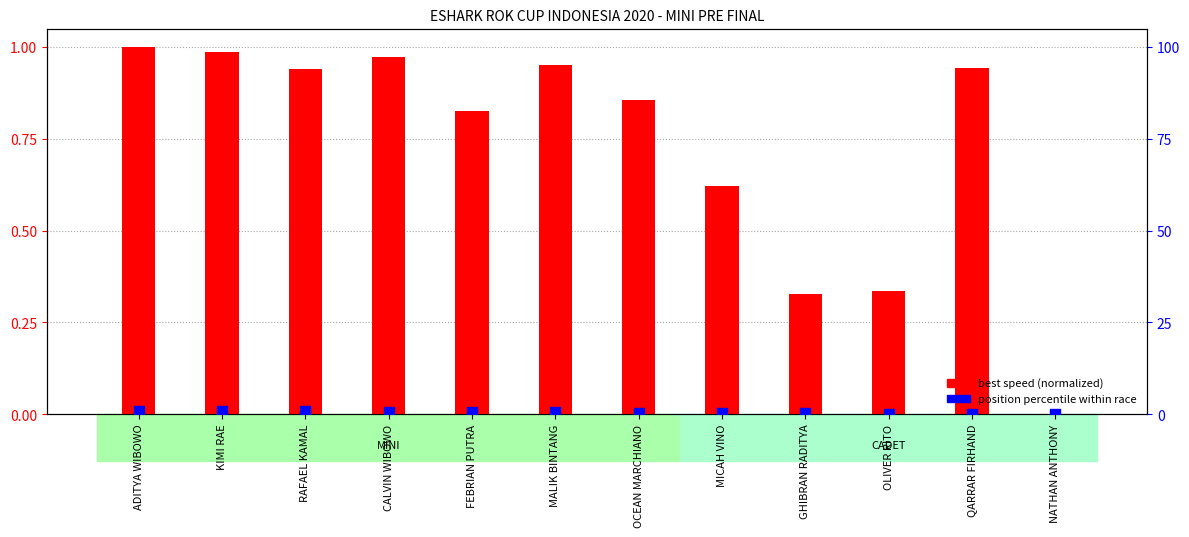

Which series has the widest spread of Y values?

best speed (normalized)